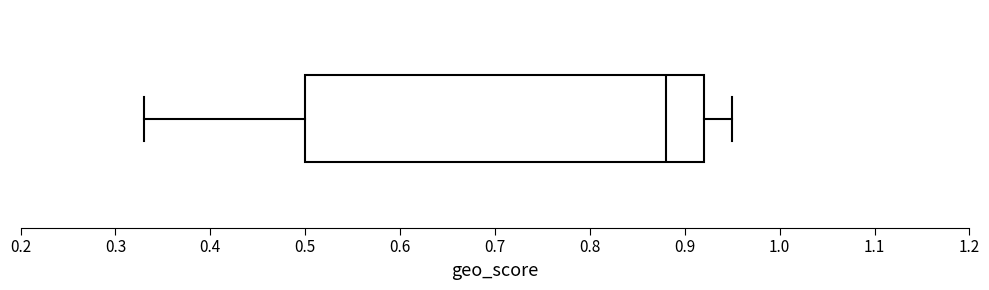

Transcribe this box plot: give where the median line is, the range the box spans, and where the two whiskers end, as read against the x-axis. The values are not printed on the chart, so give them approximately, as read against the axis.

median 0.88, box 0.50 to 0.92, whiskers 0.33 to 0.95